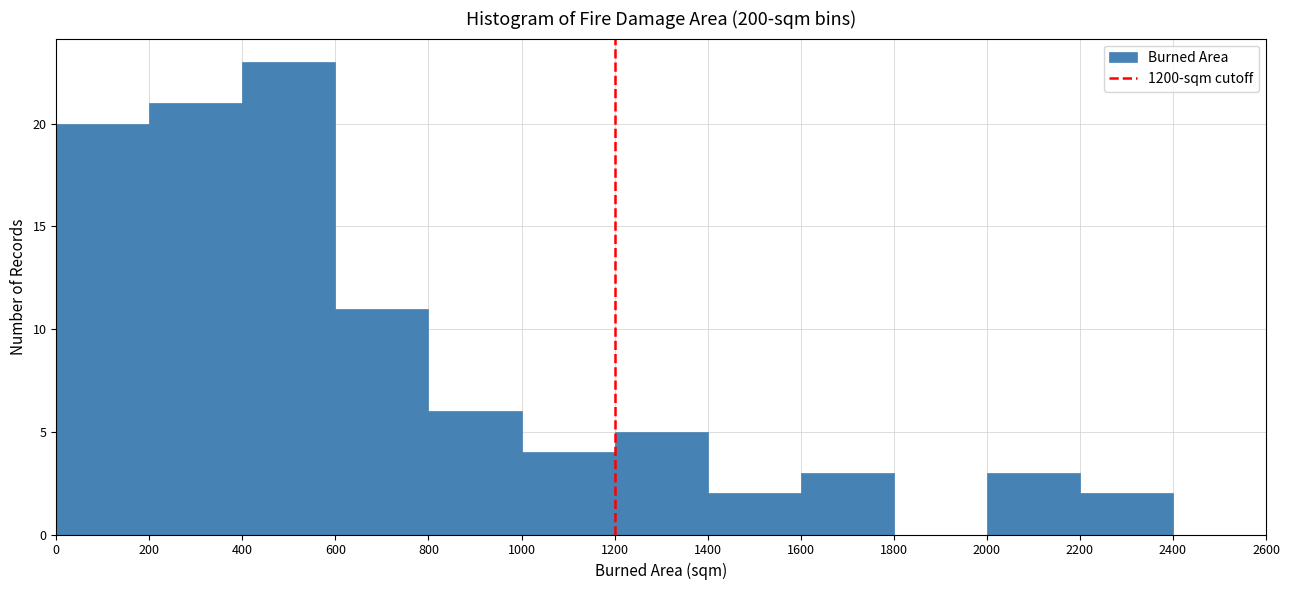

Reading left to right, transcribe this chart: for each bar, give the range it covers on the x-axis and its height. The values are not printed on the chart, so give them approximately, as read against the axis.

0 to 200: 20
200 to 400: 21
400 to 600: 23
600 to 800: 11
800 to 1000: 6
1000 to 1200: 4
1200 to 1400: 5
1400 to 1600: 2
1600 to 1800: 3
1800 to 2000: 0
2000 to 2200: 3
2200 to 2400: 2